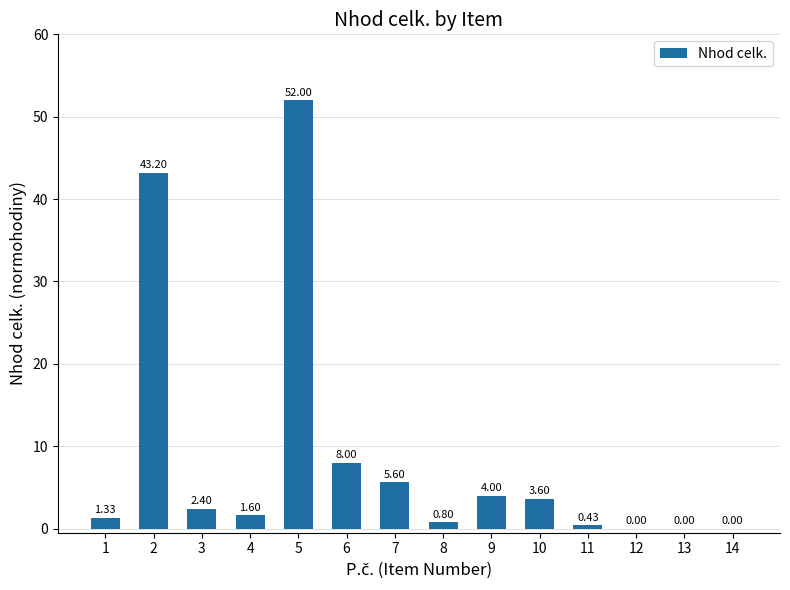

What is the change in value from 9 to 13?

-4.0